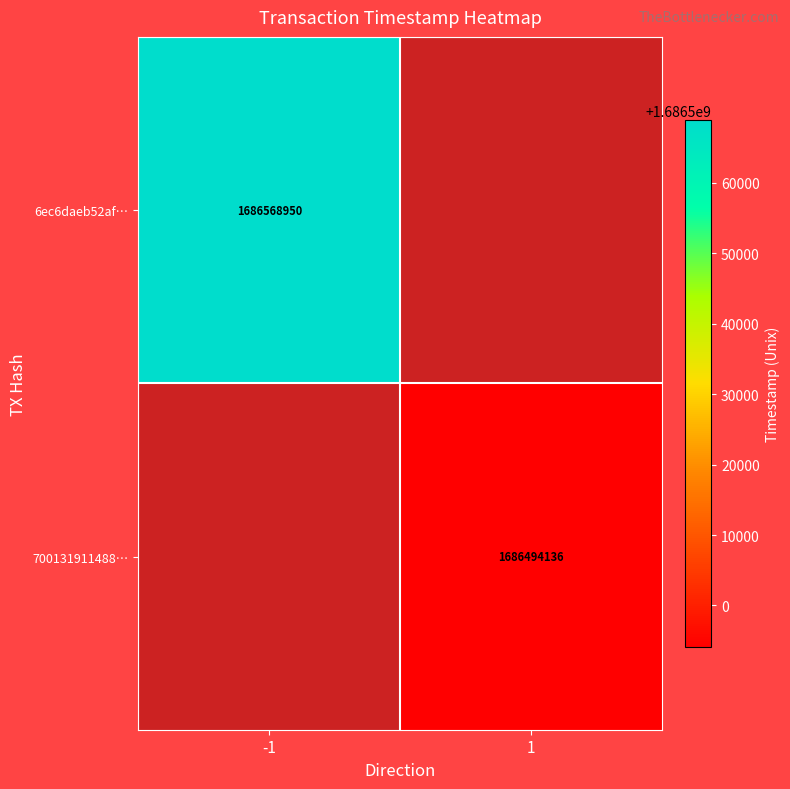

How many distinct data groups are displayed?

2